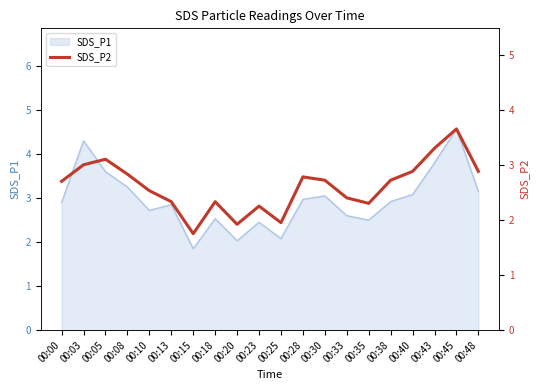

List the labels in order of value, smallest first.

00:15, 00:20, 00:25, 00:23, 00:35, 00:13, 00:18, 00:33, 00:10, 00:00, 00:30, 00:38, 00:28, 00:08, 00:40, 00:48, 00:03, 00:05, 00:43, 00:45